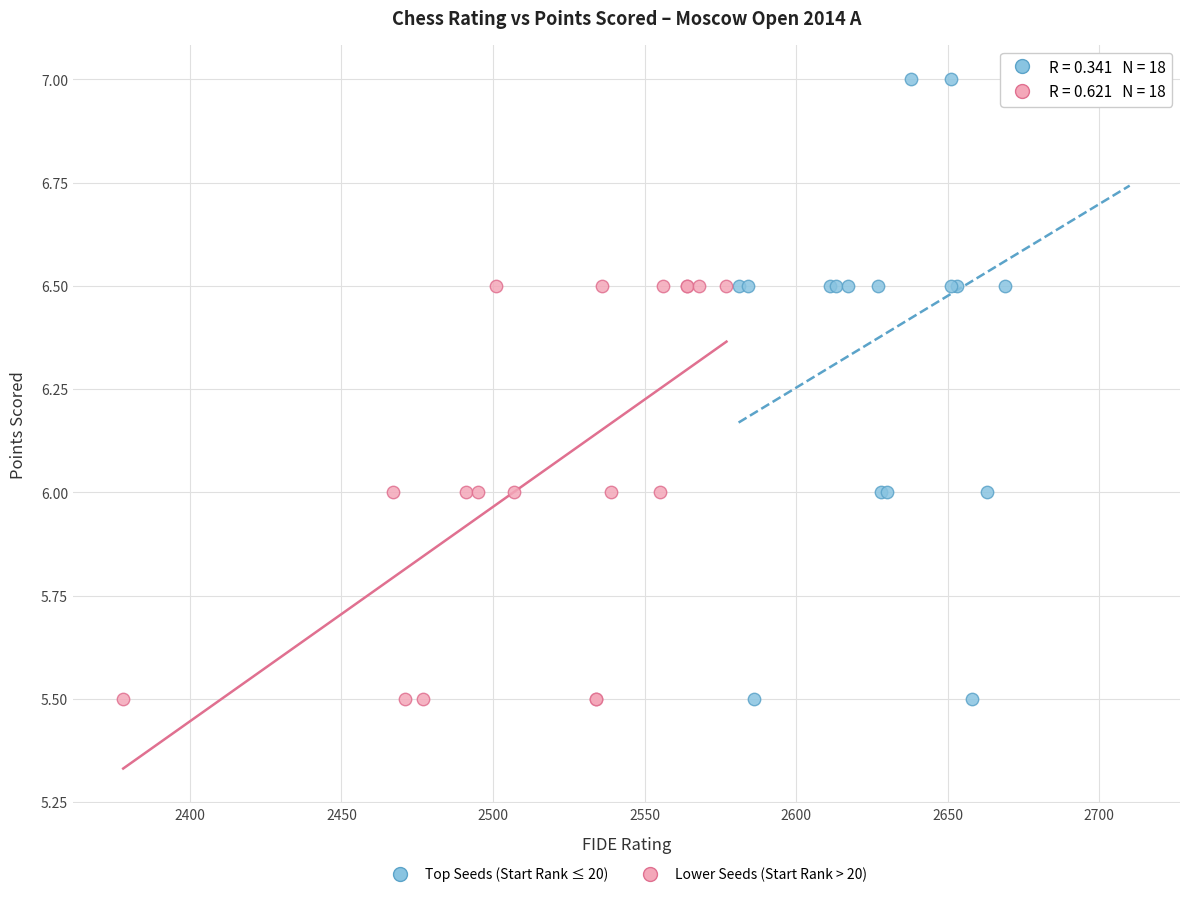

What are all the series names shown in the legend?

Top Seeds (Start Rank ≤ 20), Lower Seeds (Start Rank > 20)